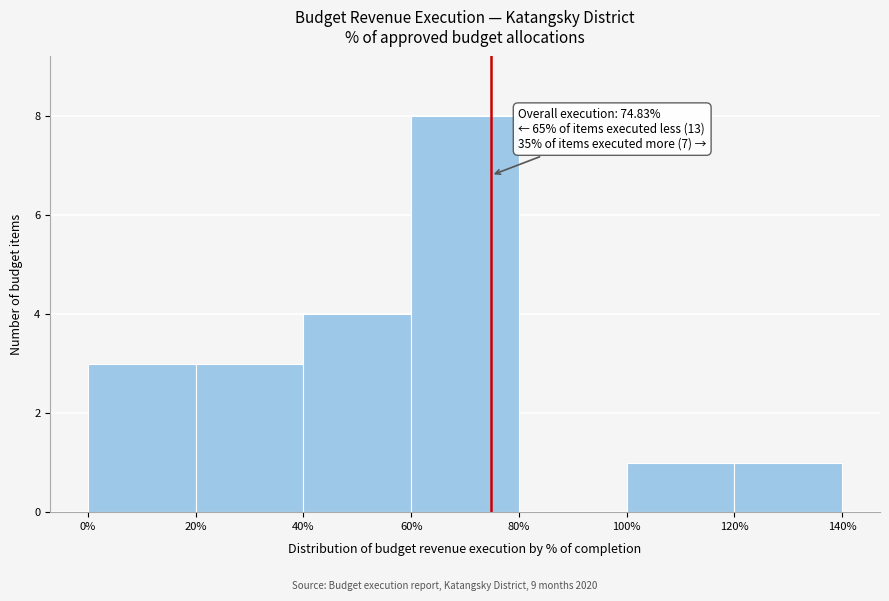

Which range on the x-axis has the tallest bar?

60% to 80%